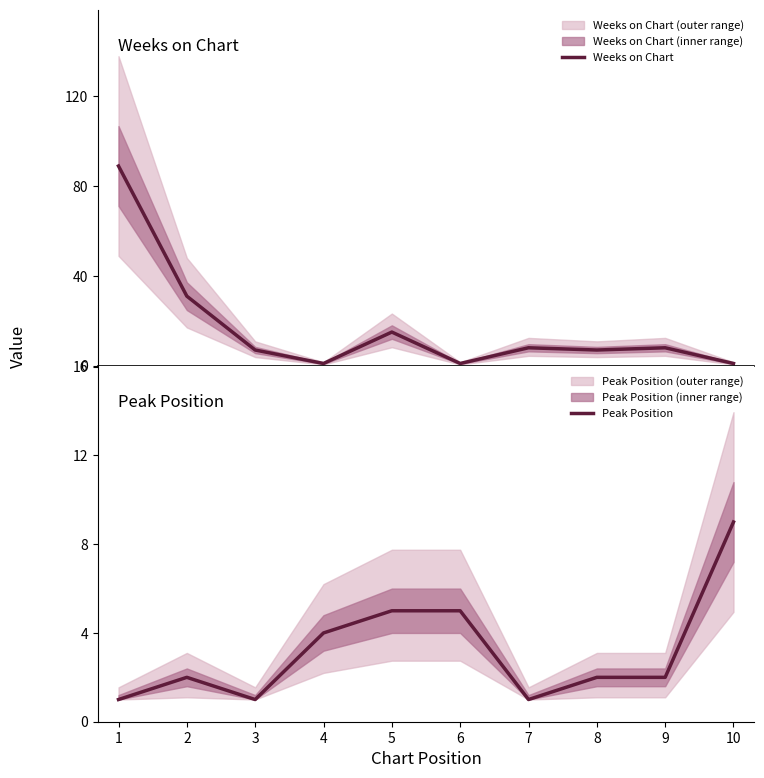

Rank the series by their average value, from lowest to highest.

Peak Position, Weeks on Chart